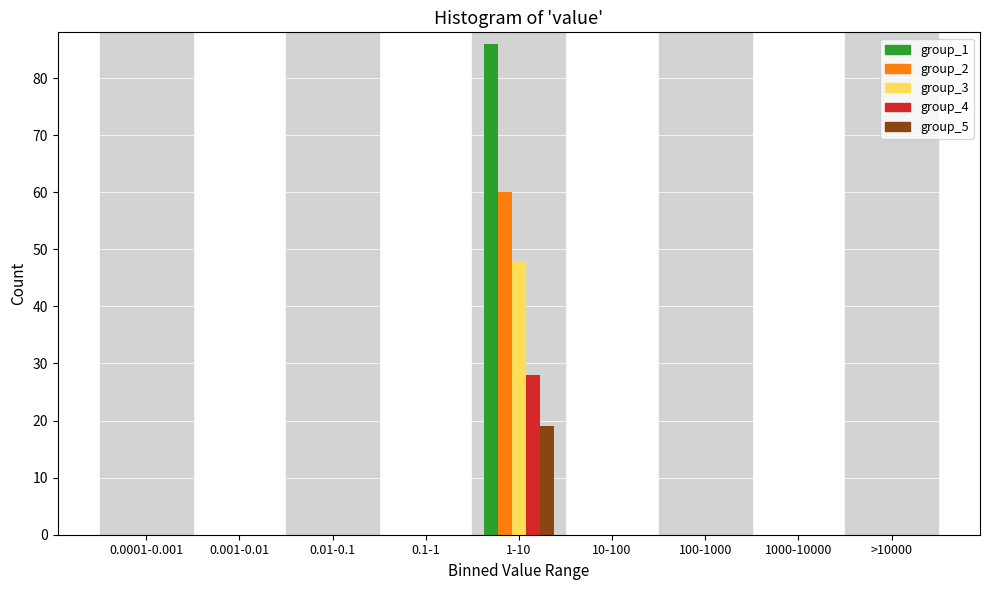

At which label does group_1 reach its peak?

1-10